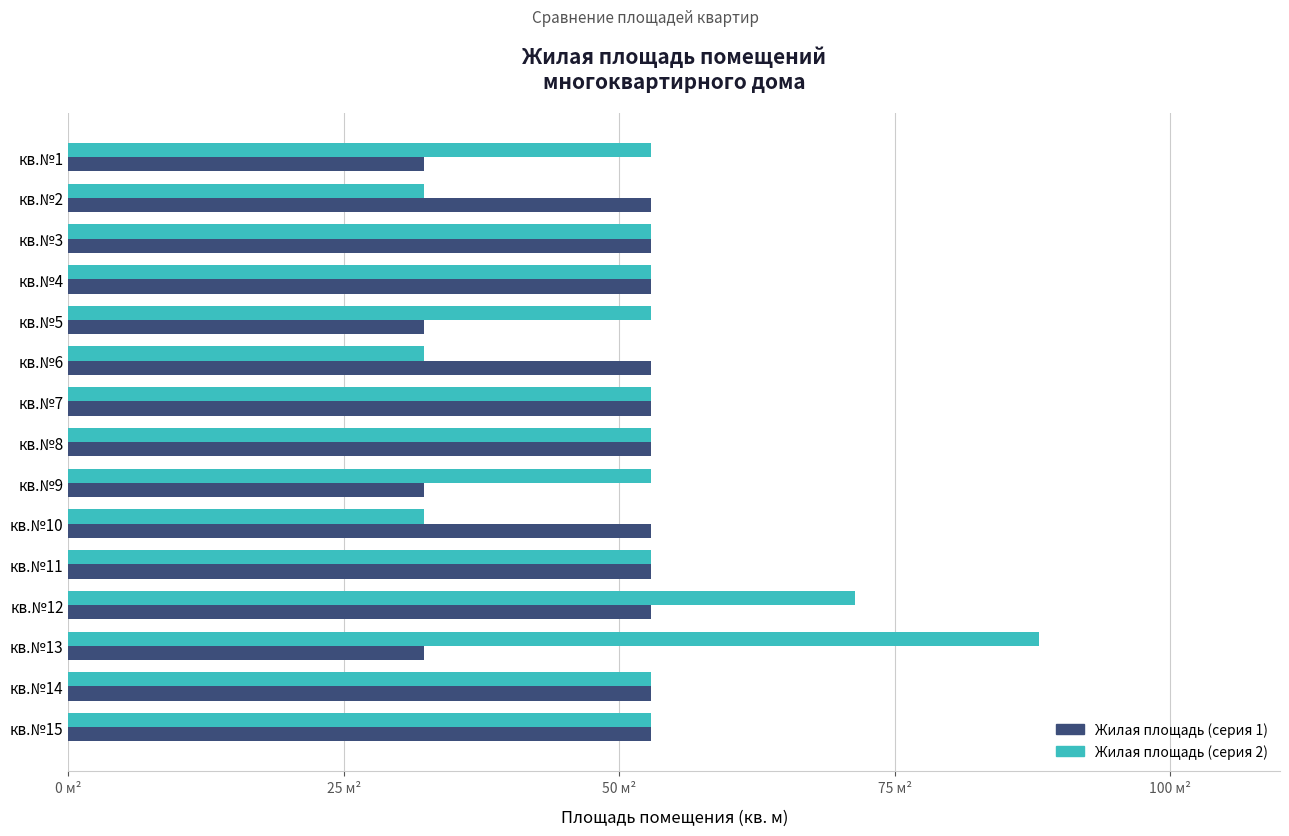

What are all the series names shown in the legend?

Жилая площадь (серия 1), Жилая площадь (серия 2)